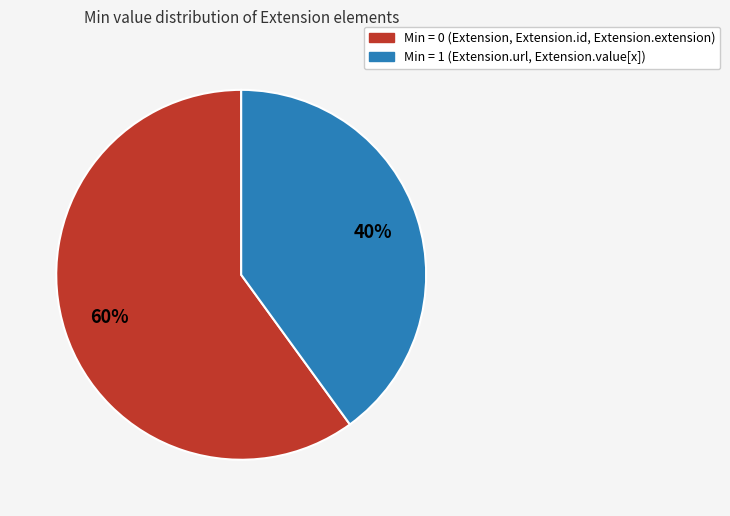

The Min = 1 (Extension.url, Extension.value[x]) slice represents 40% of the pie. True or false?

True